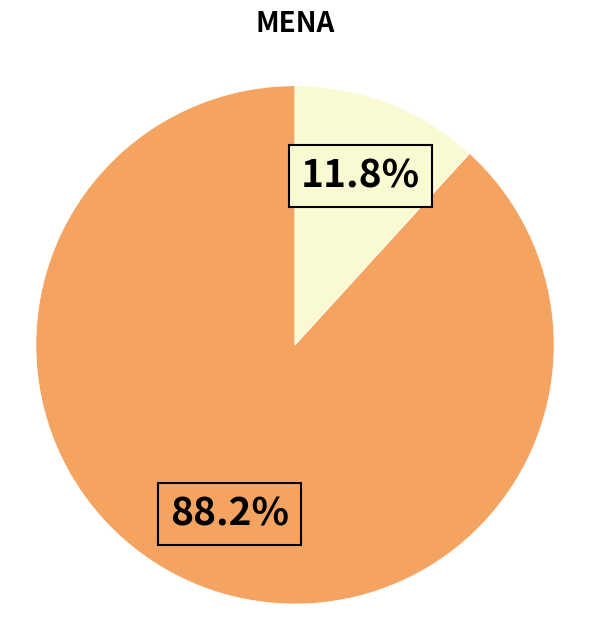

Is there any slice that represents more than half of the pie?

Yes